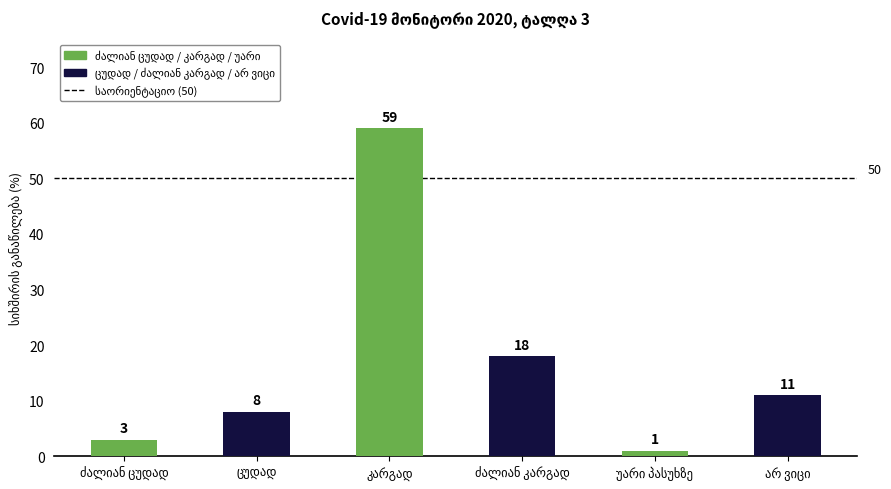

What is the maximum value shown in the chart?

59